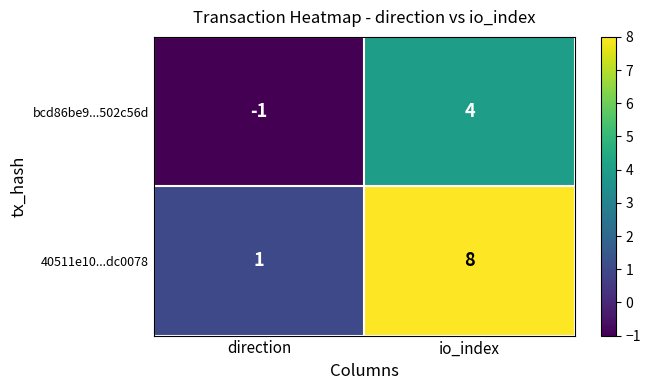

Which series has the widest spread of values?

40511e10...dc0078